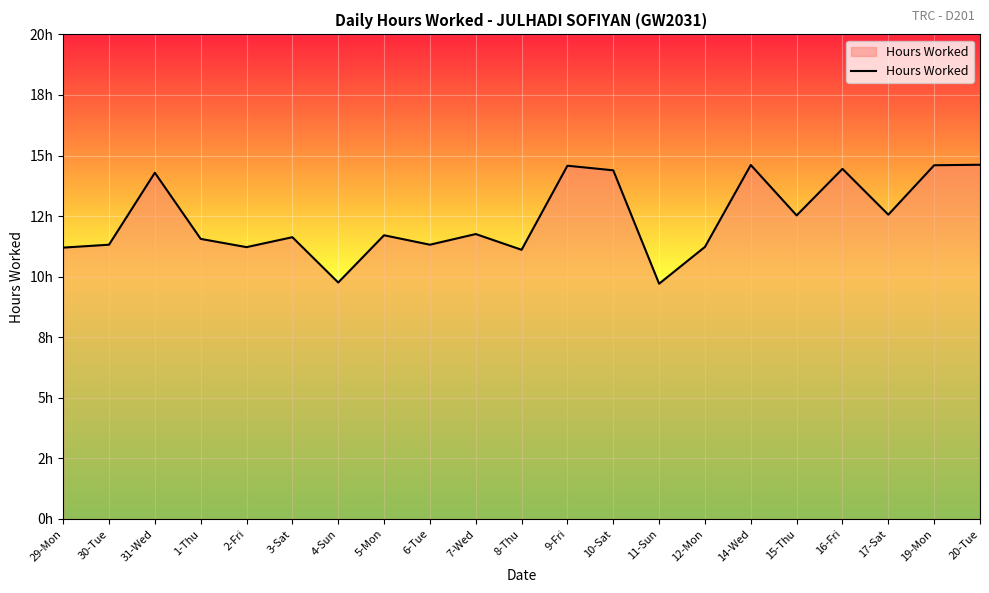

What is the greatest value displayed?

14.6